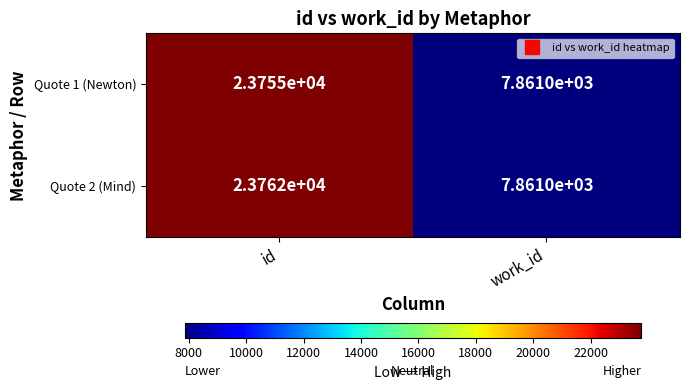

The value of Quote 2 (Mind) at id is 12268. True or false?

False